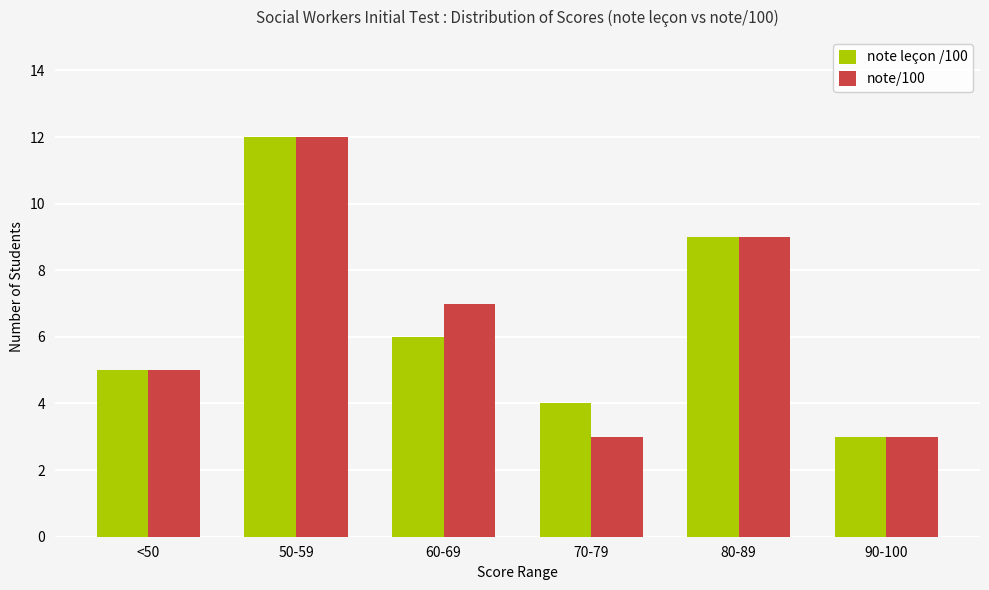

How many data points in note/100 are less than 7?

3